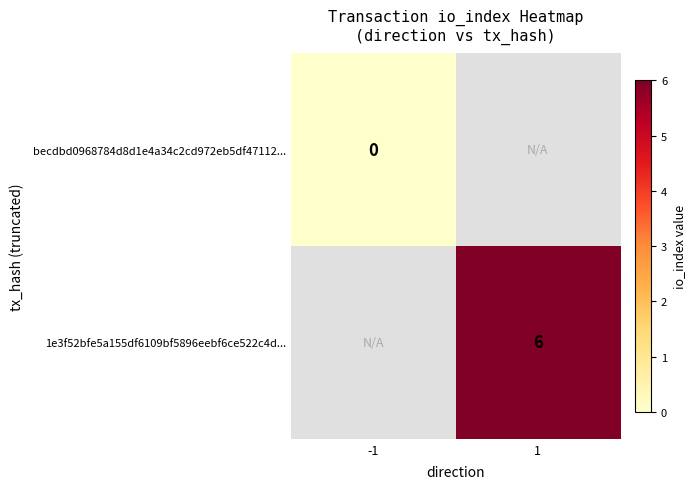

Is it true that 1e3f52bfe5a155df6109bf5896eebf6ce522c4d... equals 6 at 1?

True